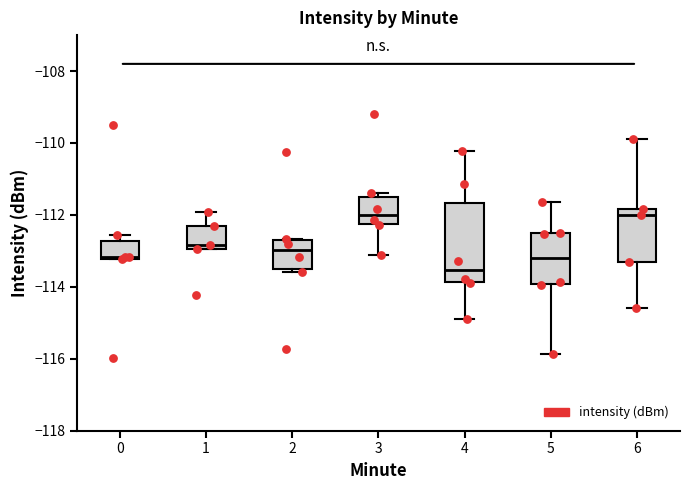

Where is the lower edge of the box at x = 5 on the y-axis? The values are not printed on the chart, so give them approximately, as read against the axis.

-114.0